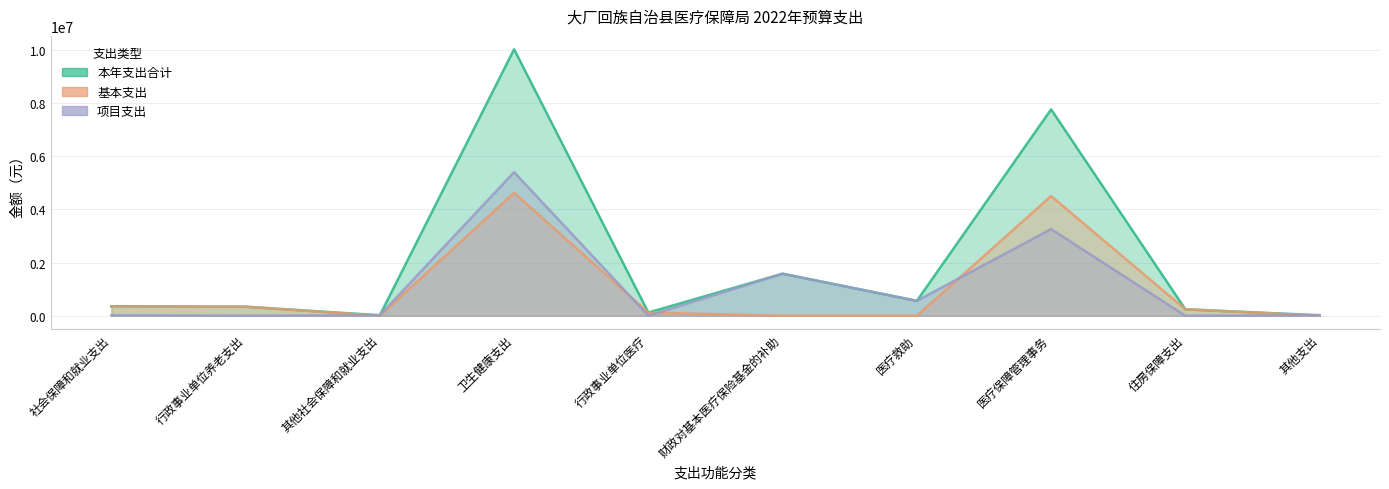

How many lines are shown in the chart?

3